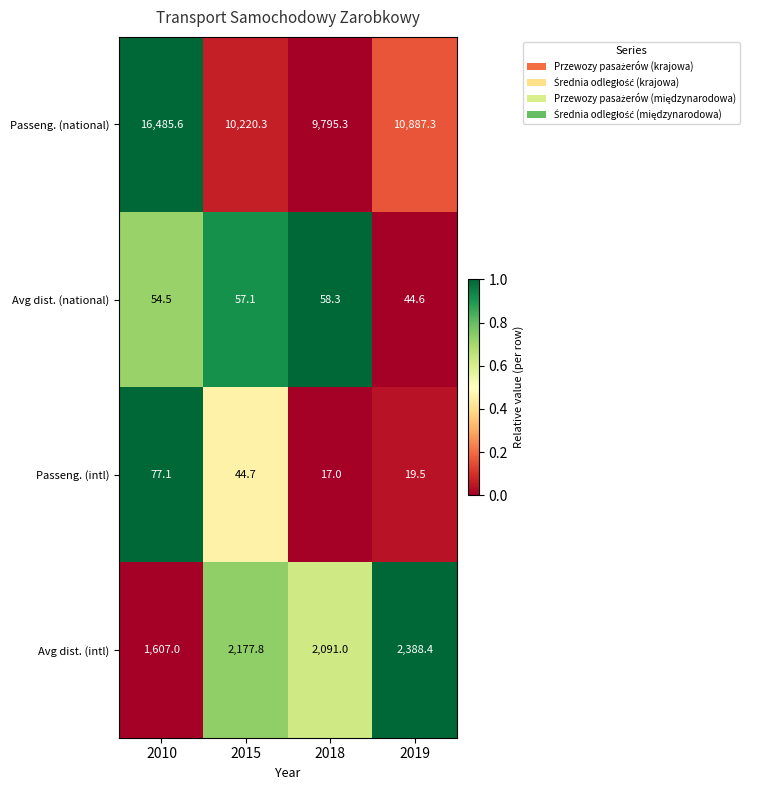

What is the sum of all Avg dist. (national) values?

214.5